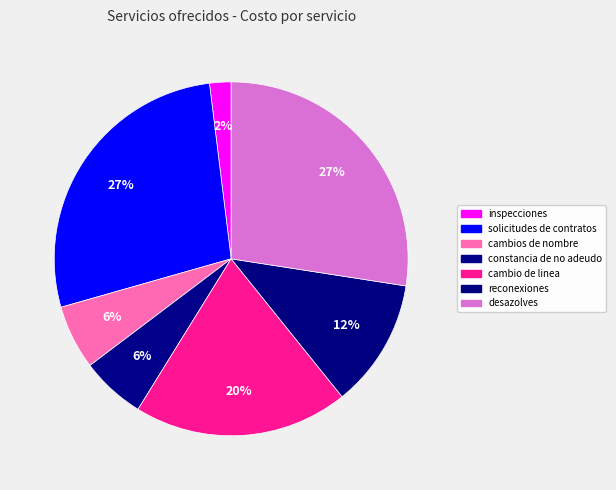

How many segments does this pie chart have?

7